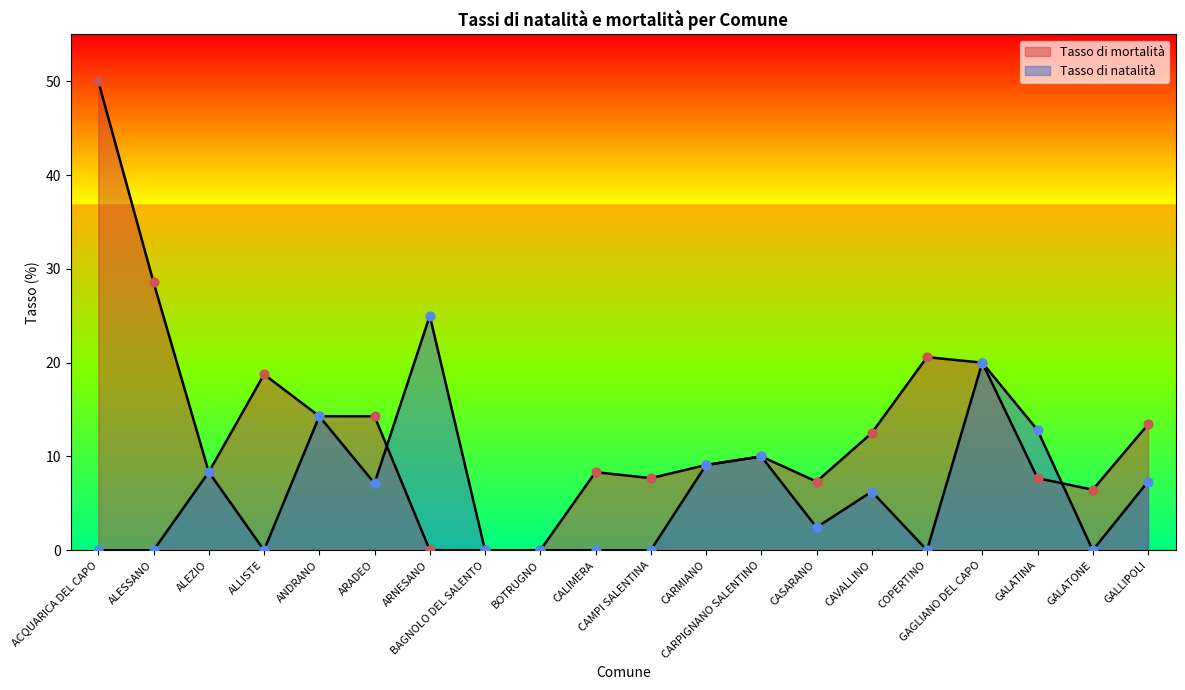

Which series has the largest total across all categories?

Tasso di mortalità